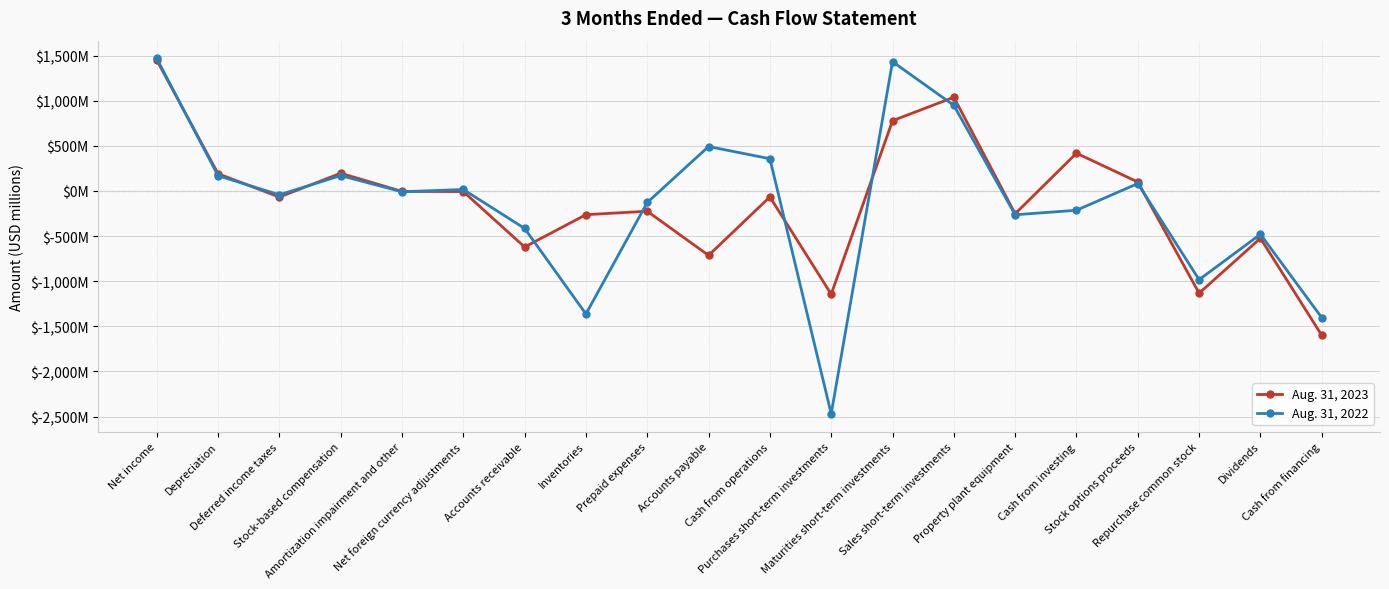

At which label does Aug. 31, 2022 reach its minimum?

Purchases short-term investments